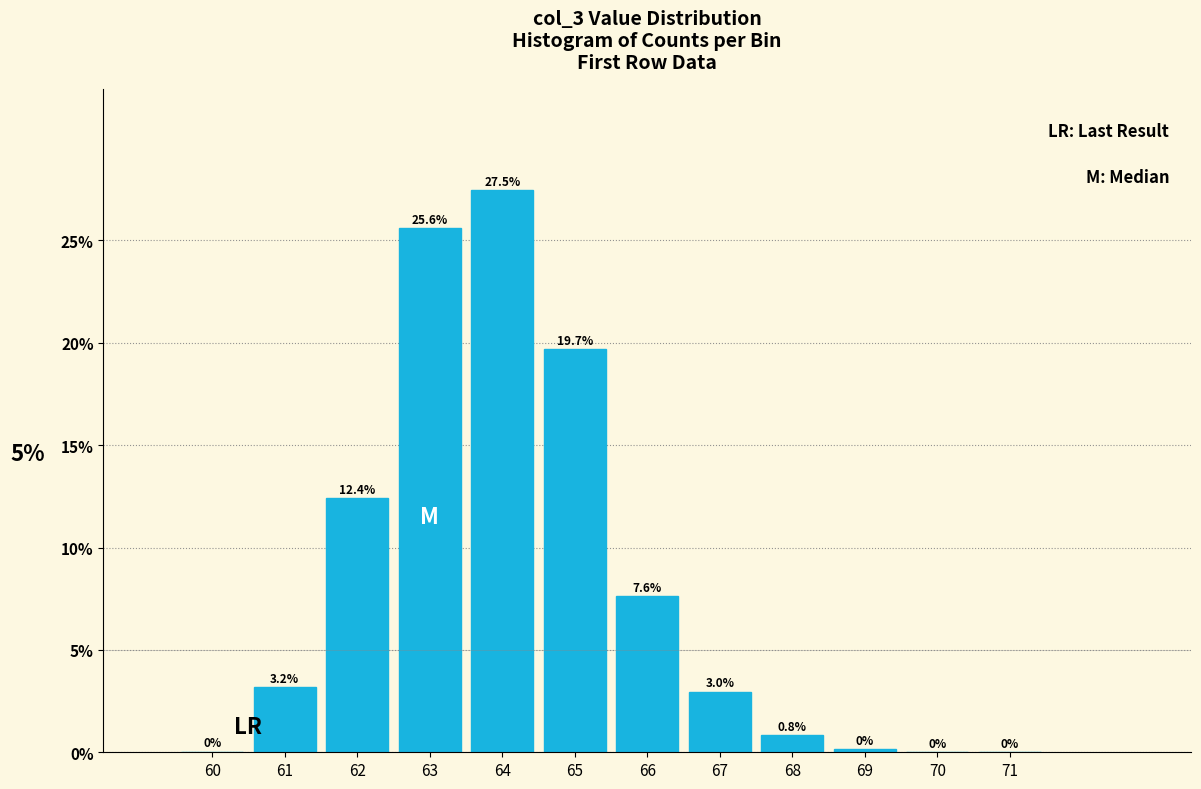

Where is the data nearest to the value 13?

62